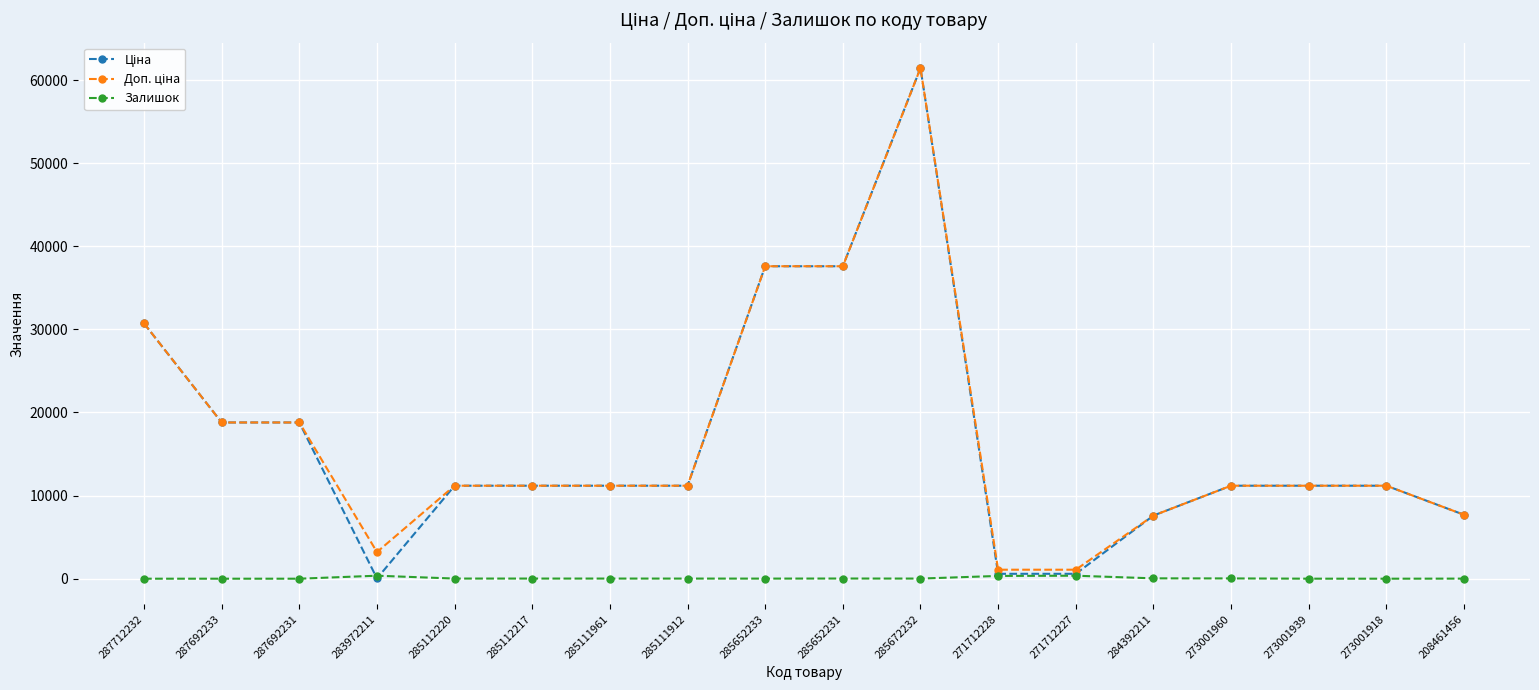

At which category is the sum across all series the highest?

285672232